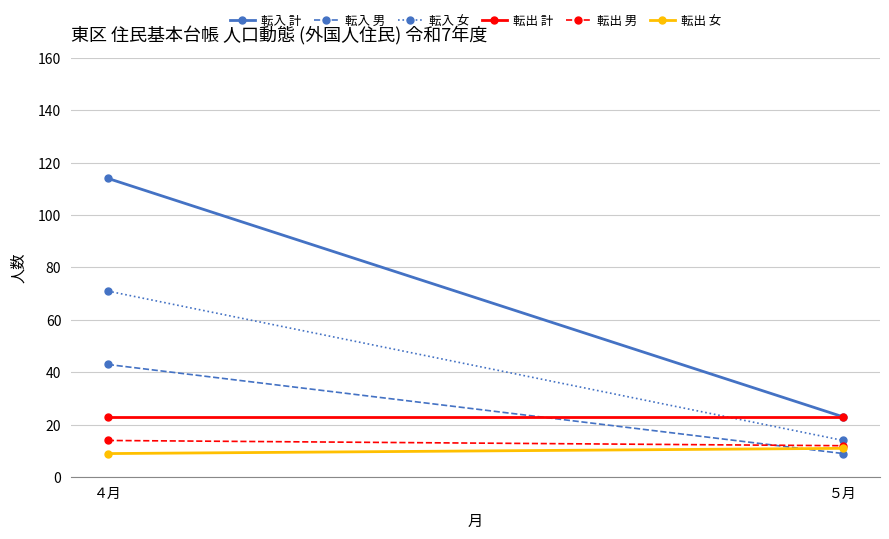

Where is 転出 計 nearest to the value 23?

４月